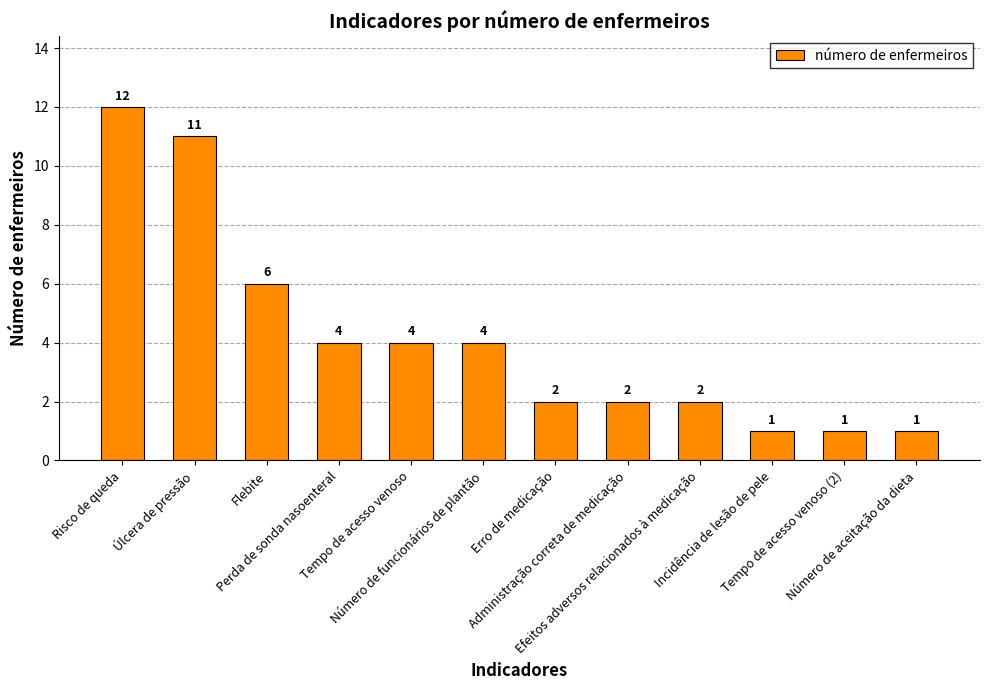

What is the change in value from Risco de queda to Úlcera de pressão?

-1